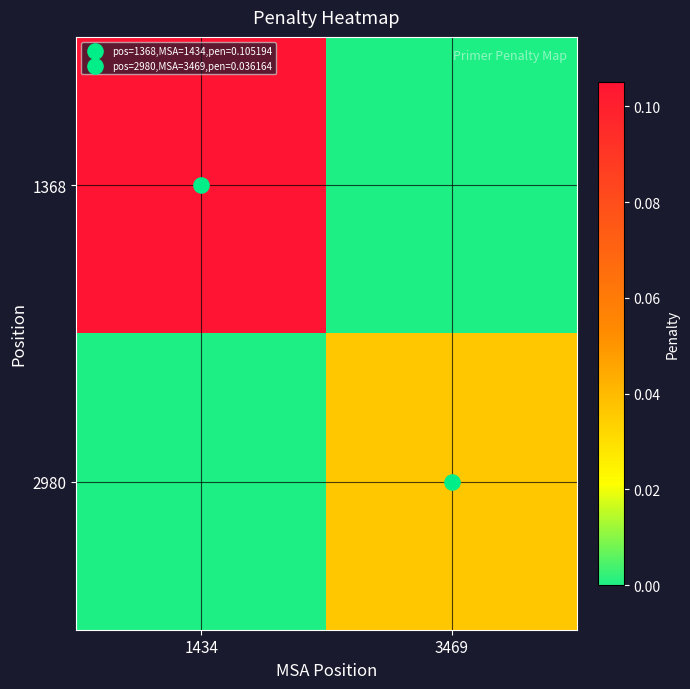

At how many categories does at least one series exceed 0?

2